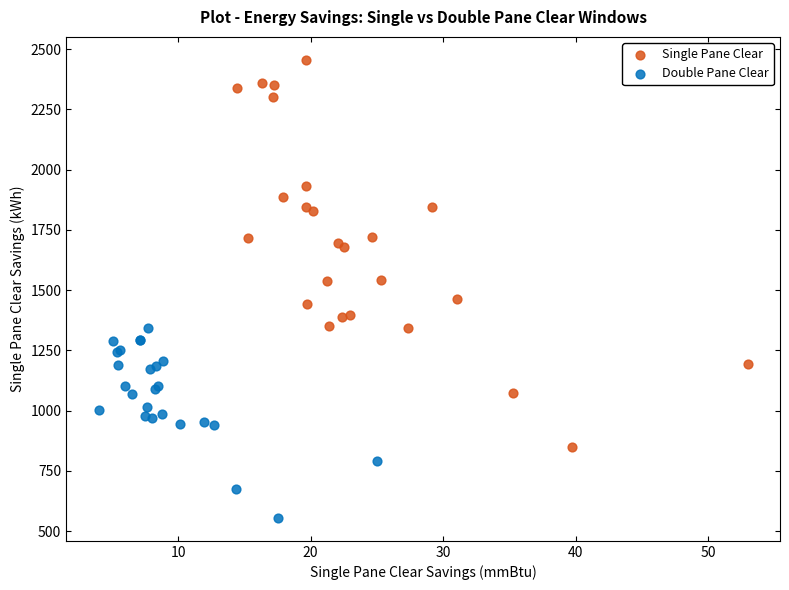

Which series contains the lowest Y value?

Double Pane Clear